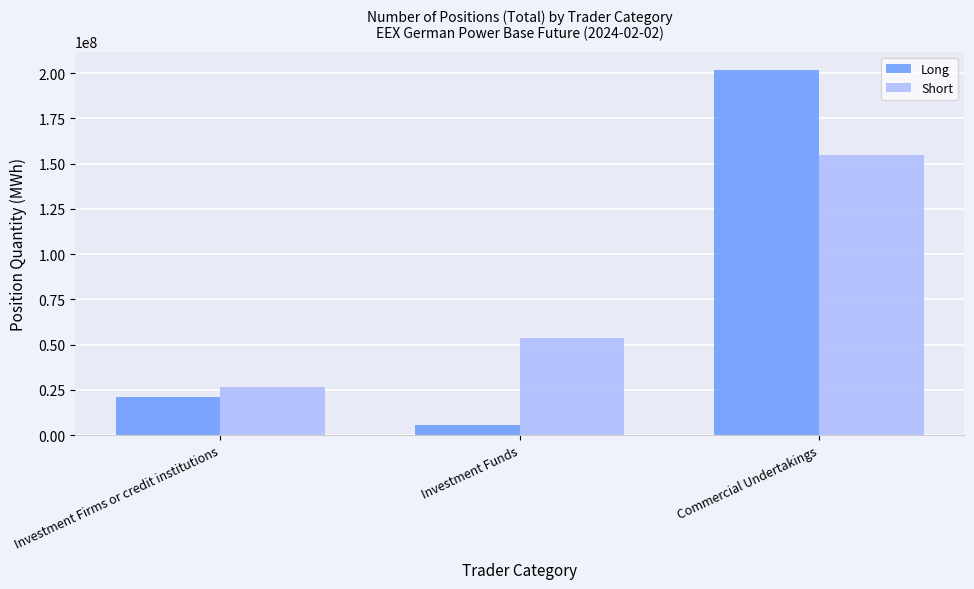

What are all the series names shown in the legend?

Long, Short